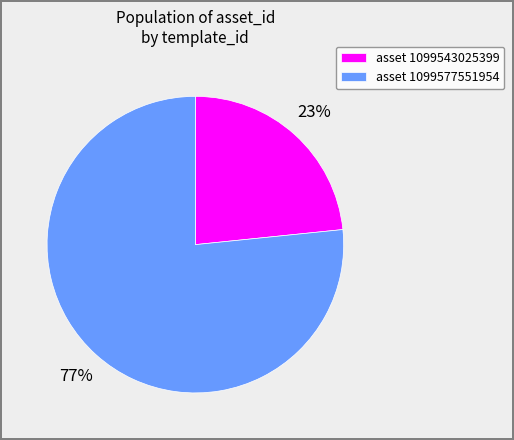

Which has a higher value, asset 1099543025399 or asset 1099577551954?

asset 1099577551954